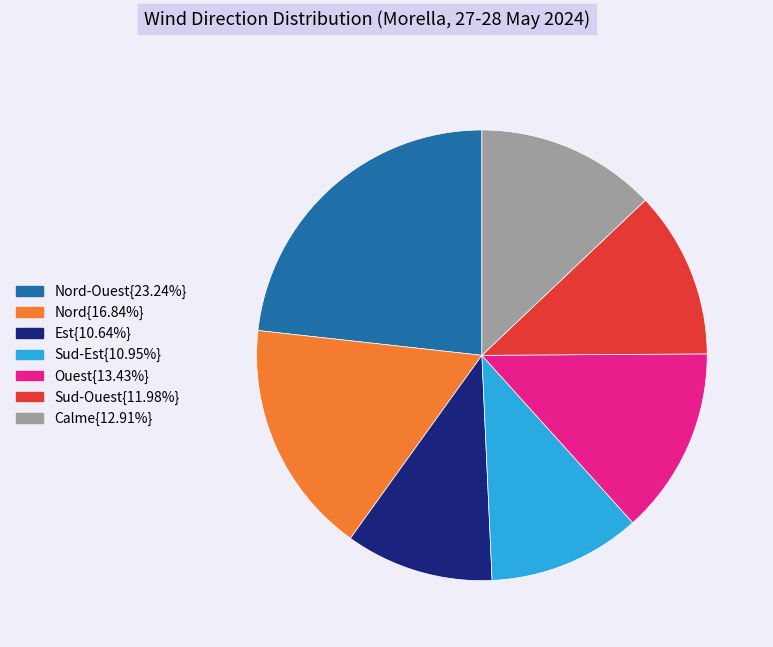

Do Sud-Ouest{11.98%} and Calme{12.91%} together represent more than half of the pie?

No